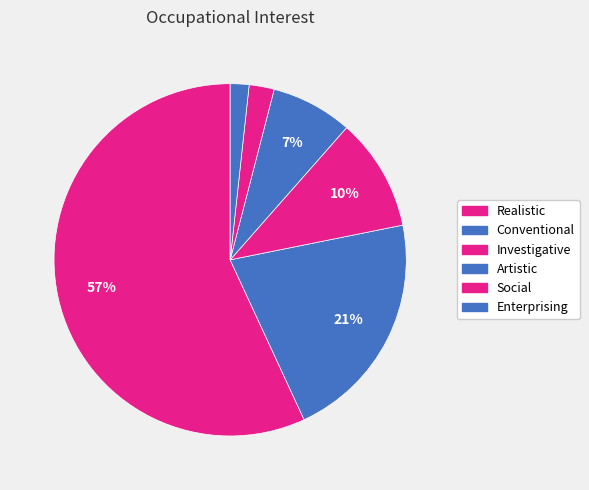

Count the number of slices in the pie.

6